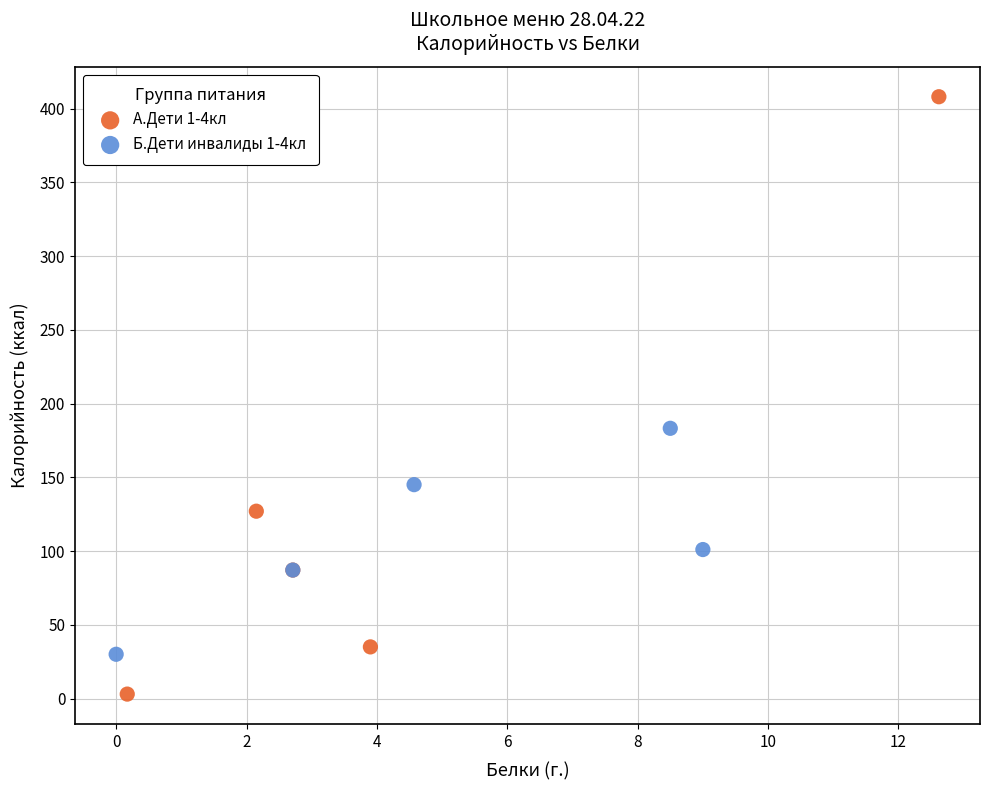

Which series reaches the minimum Y coordinate?

А.Дети 1-4кл